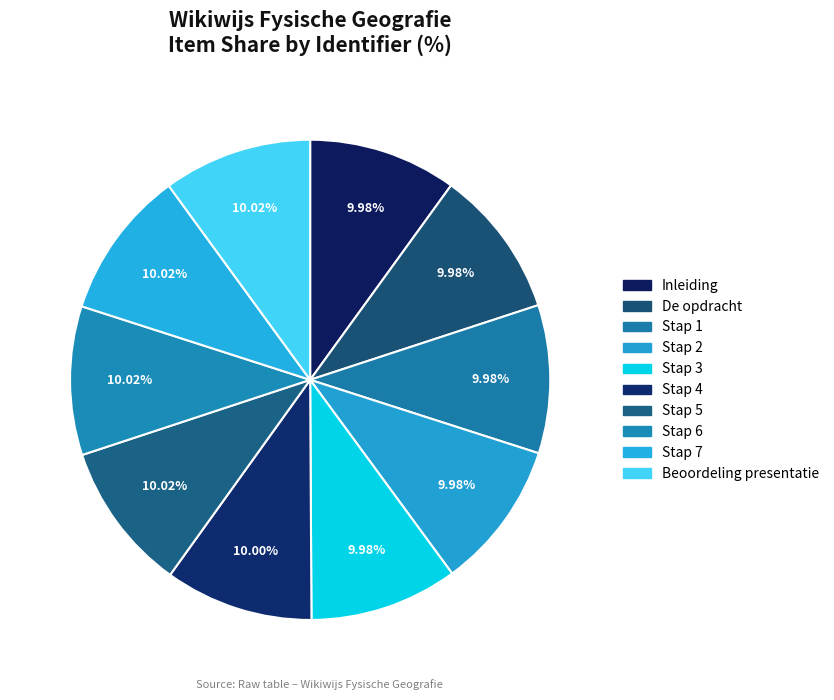

What portion of the pie excludes Stap 6?

90.0%